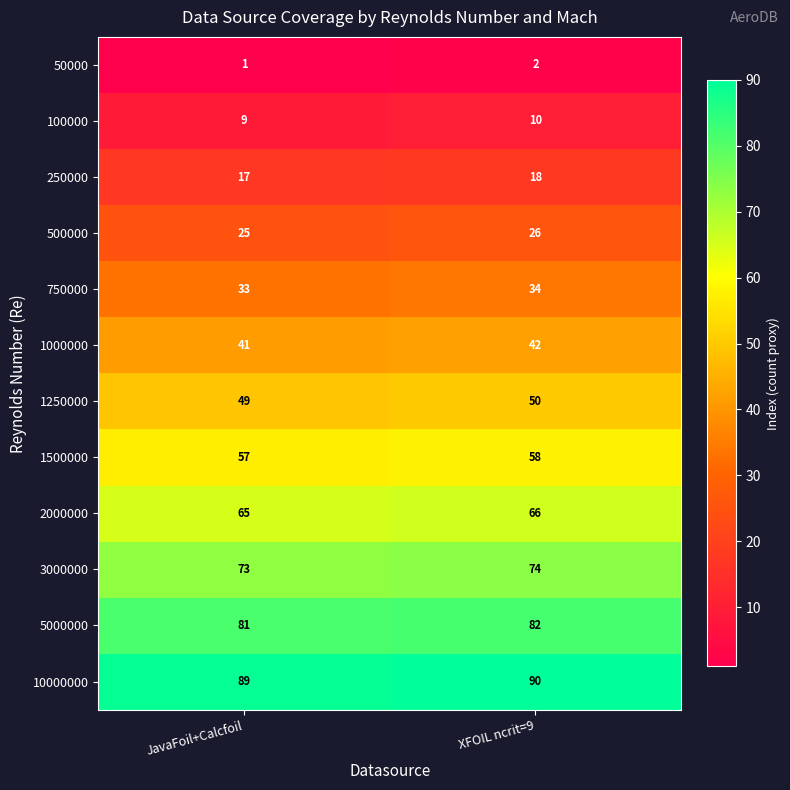

What is the sum of the 50000 values at JavaFoil+Calcfoil and XFOIL ncrit=9?

3